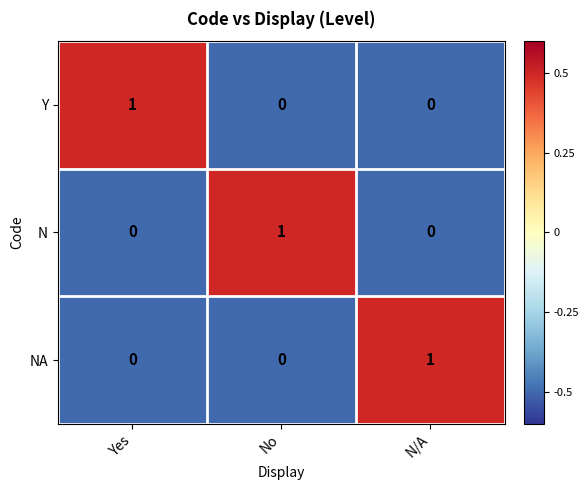

How many Y values are between 0 and 1?

3